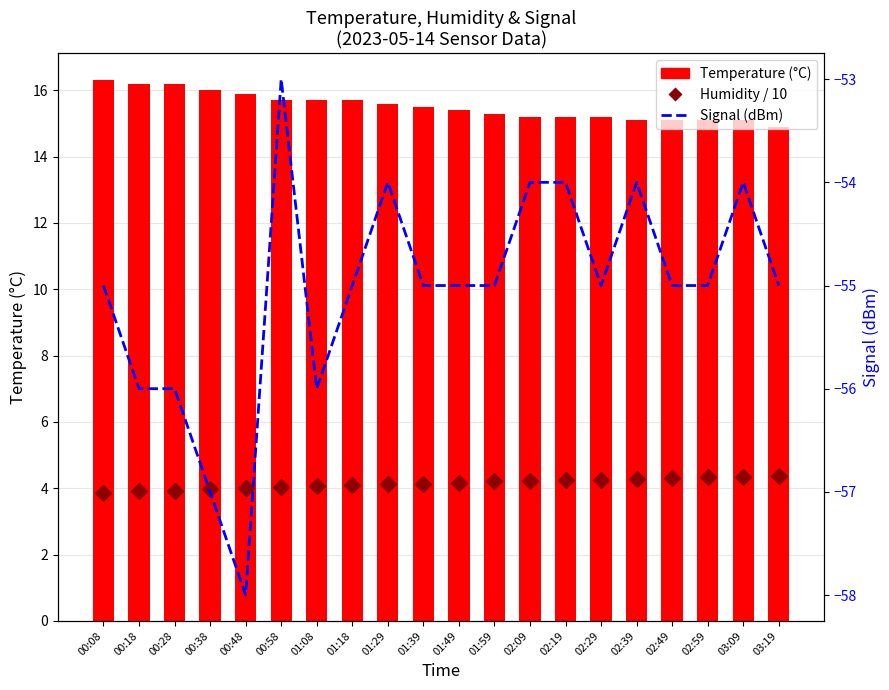

What is the difference between the maximum and minimum values in the Humidity / 10 series?

0.5